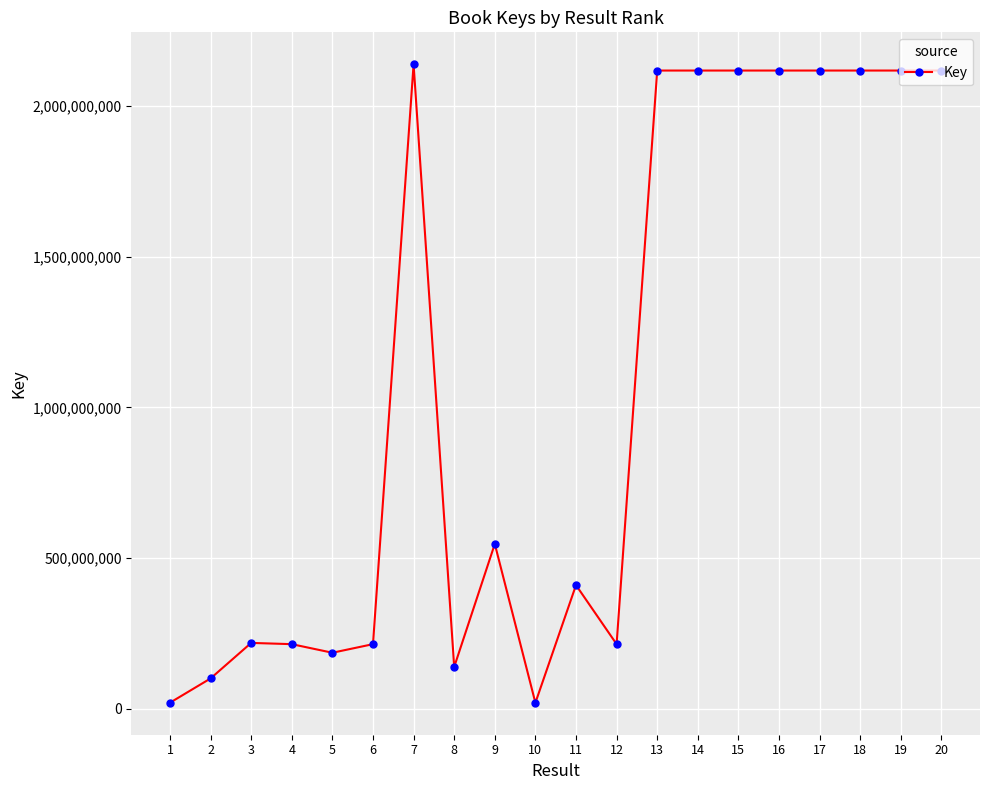

What is the value of the 2nd point from the left?

100197278